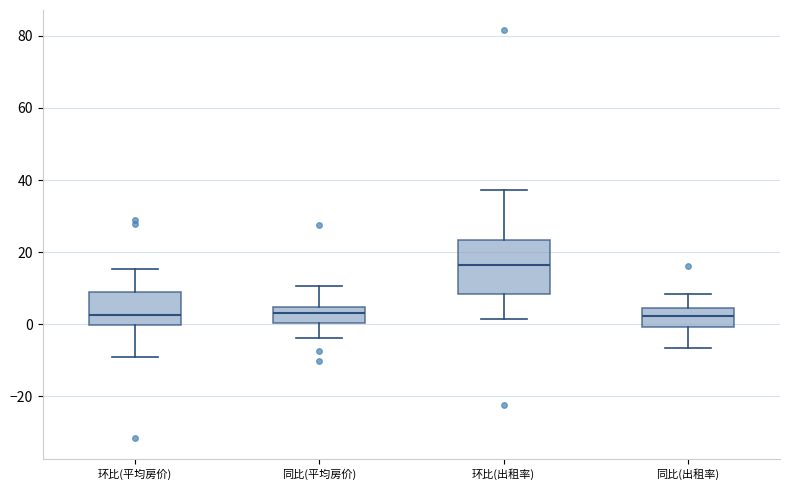

Where is the upper edge of the box for 环比(平均房价) on the y-axis? The values are not printed on the chart, so give them approximately, as read against the axis.

10